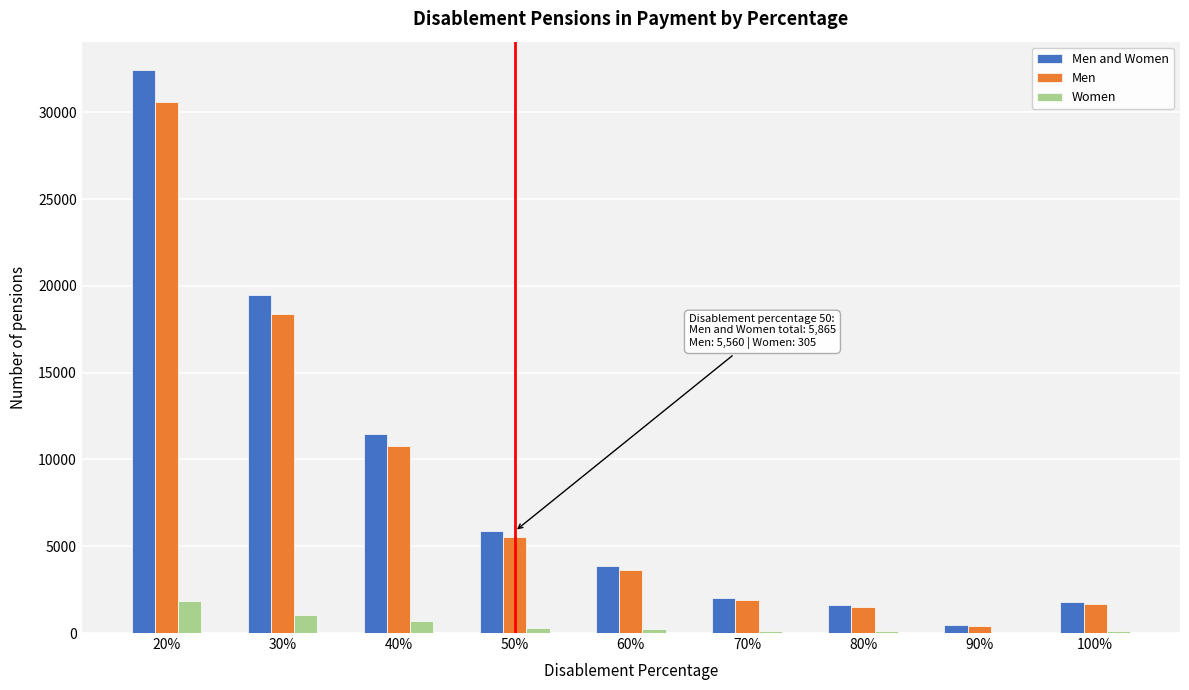

What is the sum of all Women values?

4470